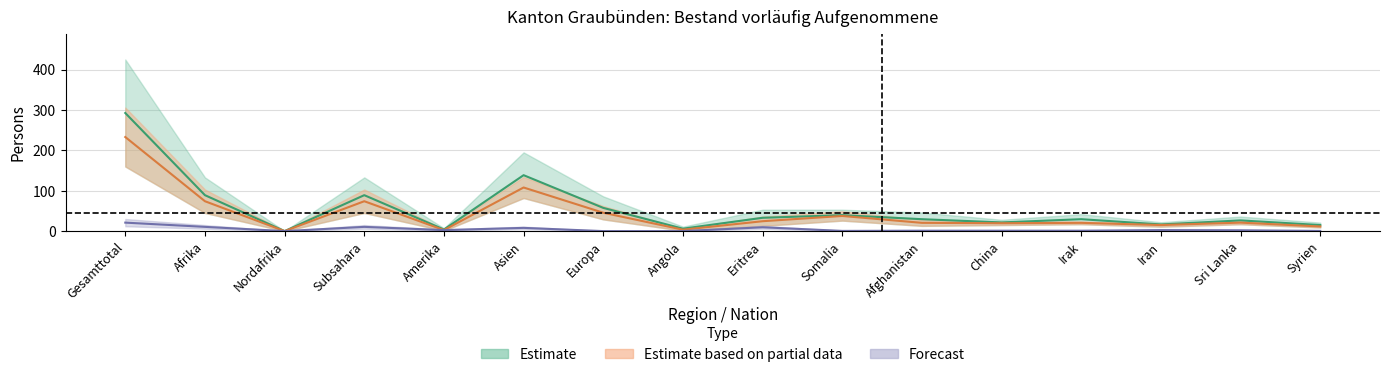

Is this an area chart (filled region under the line)?

No